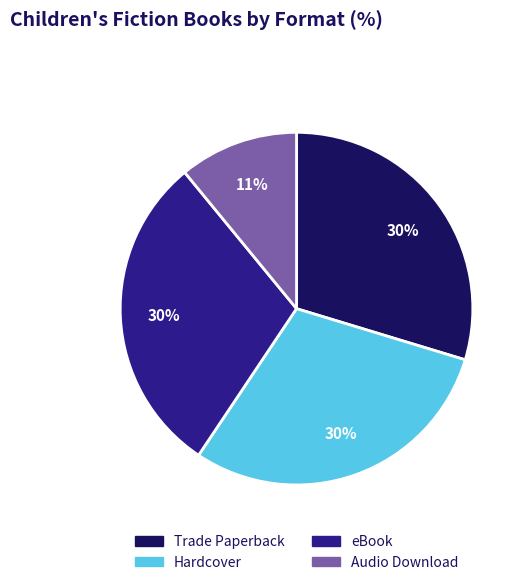

Is eBook the majority of the pie?

No